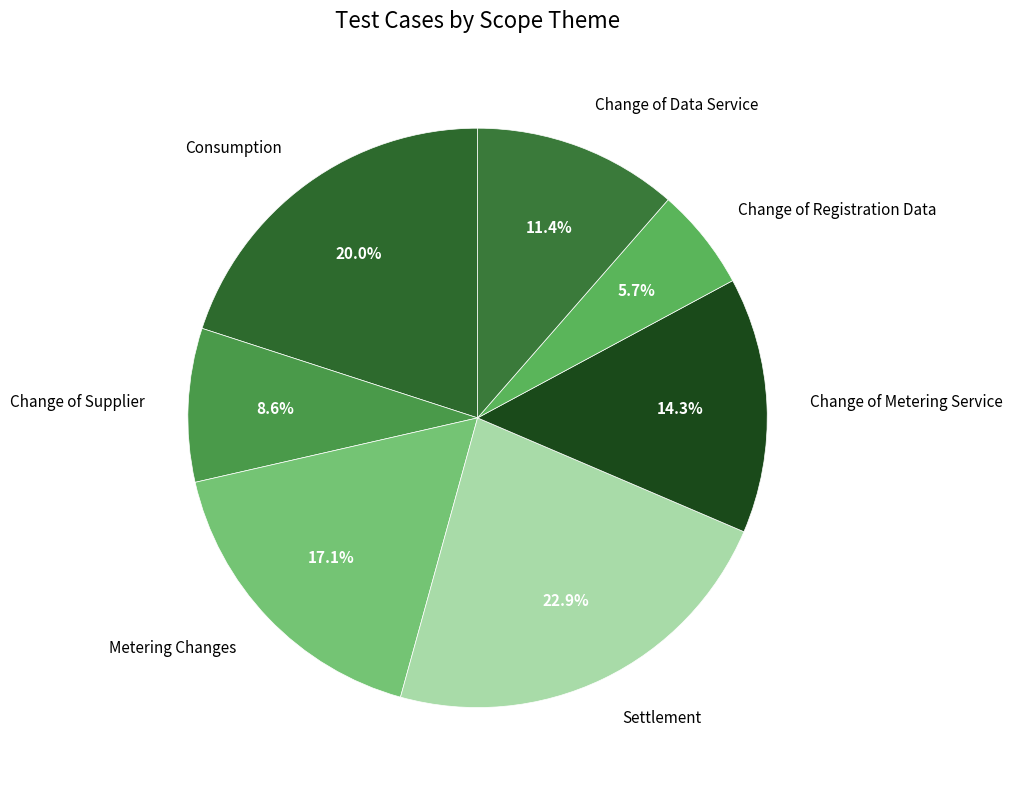

To the nearest percent, what is the combined percentage of Consumption and Change of Supplier?

29%